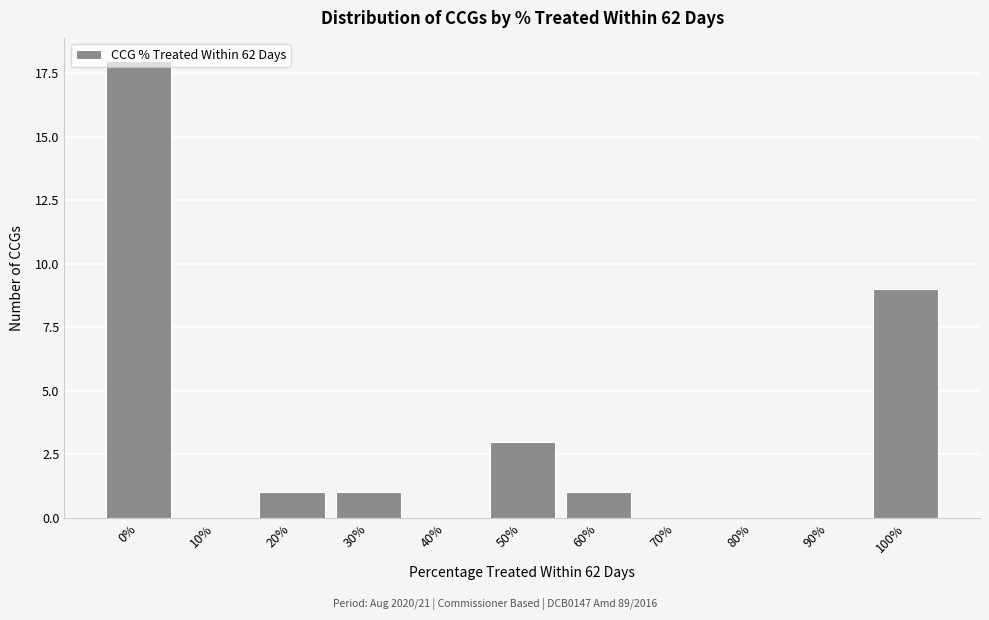

The value at 80% is -10. True or false?

False